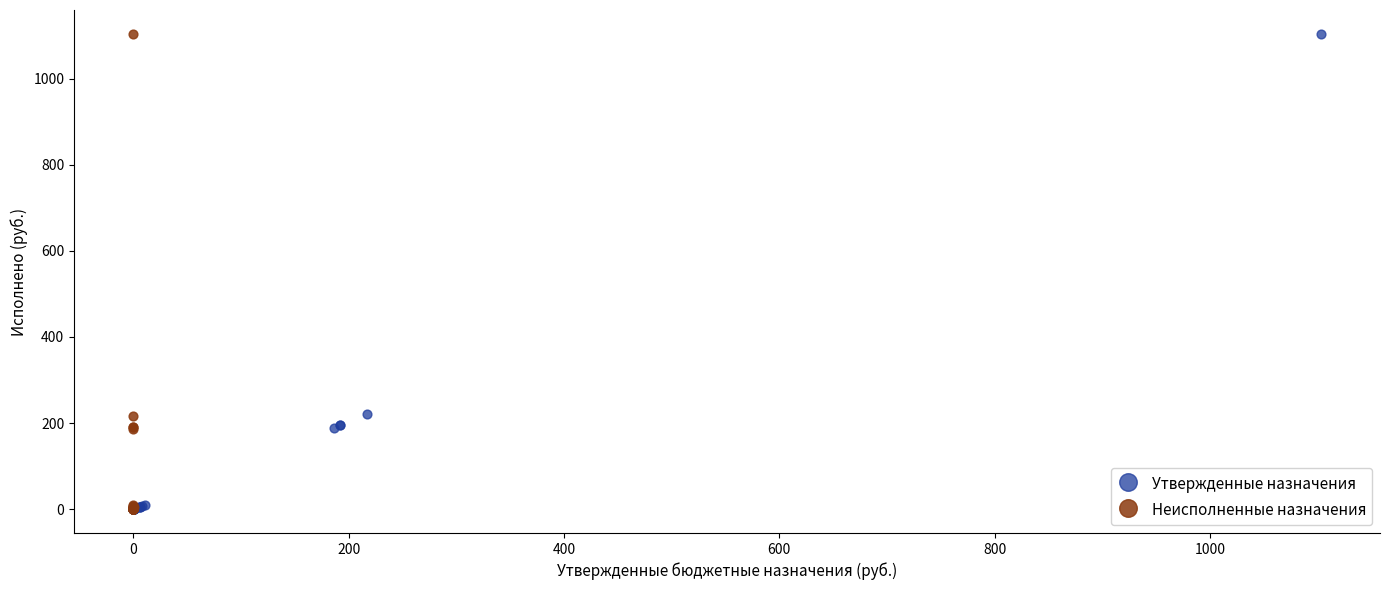

Which series has the largest Y range (max minus min)?

Утвержденные назначения